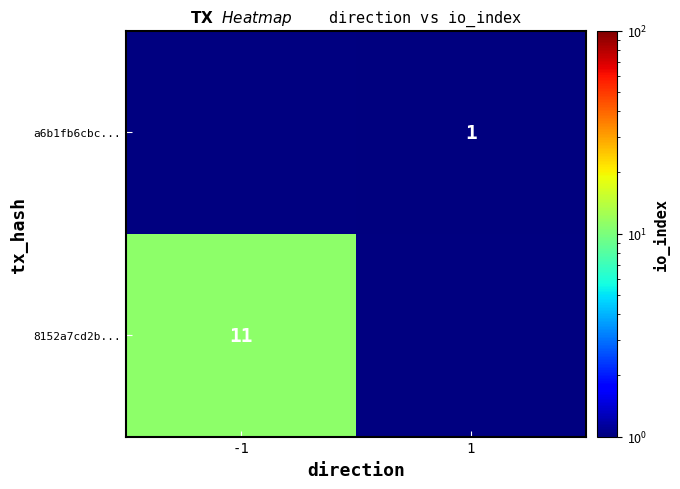

The 8152a7cd2b... series shows 3 at -1. True or false?

False